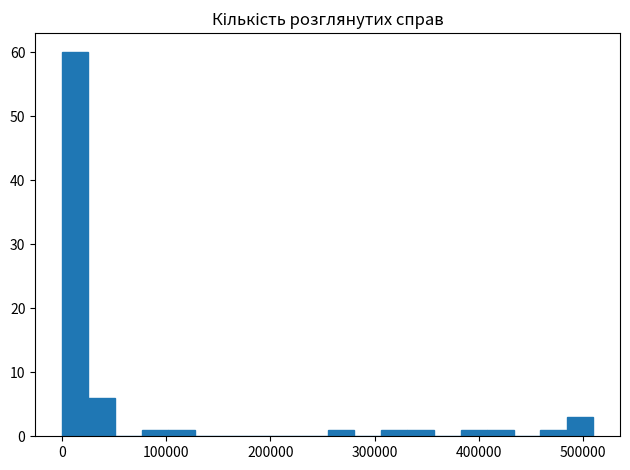

Read against the x-axis, roughly where is the centre of the tallest bar?

10000